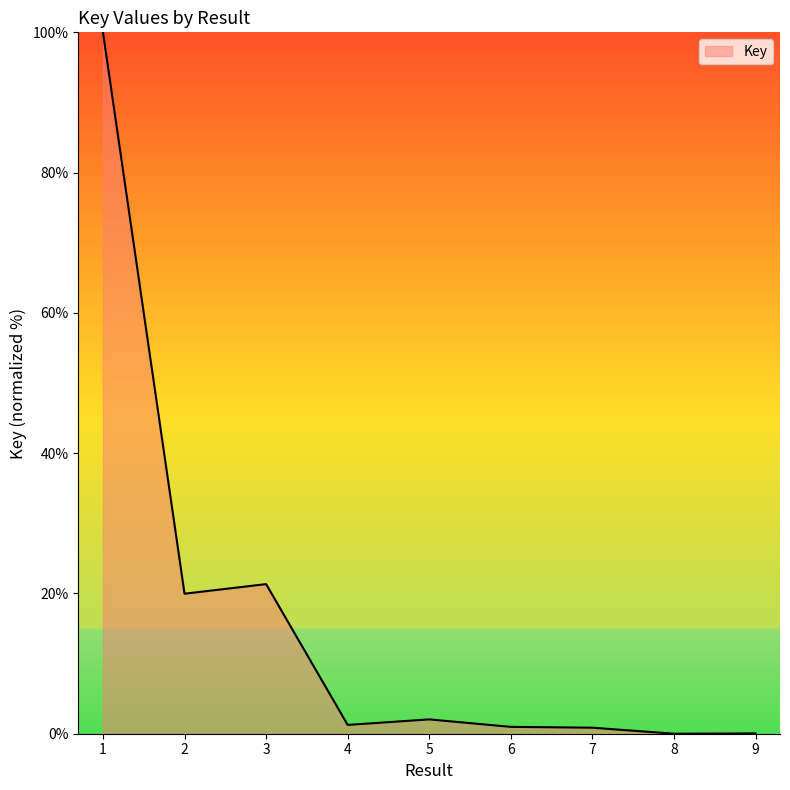

At which label does the data first exceed 1?

1